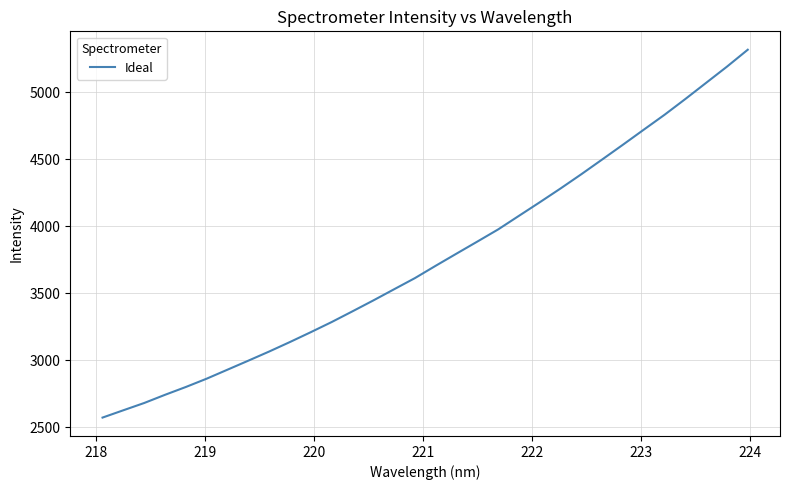

What is the difference between the maximum and minimum values?

2746.0